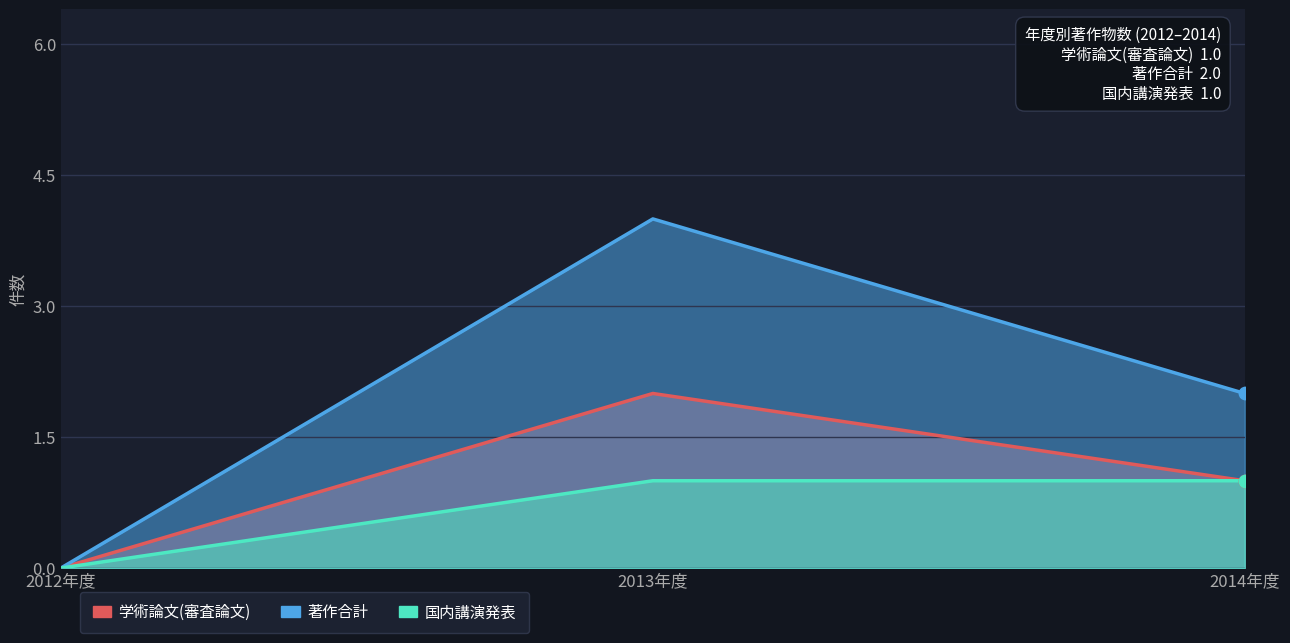

Which series contains the highest Y value?

著作合計